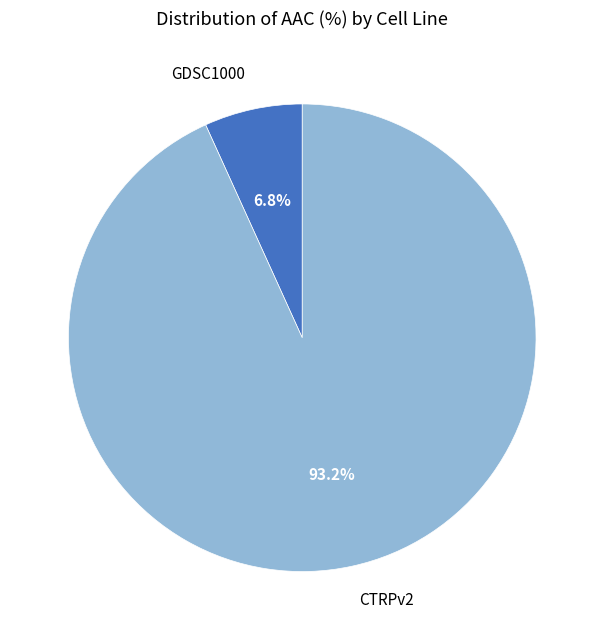

To the nearest percent, what portion does GDSC1000 represent?

7%